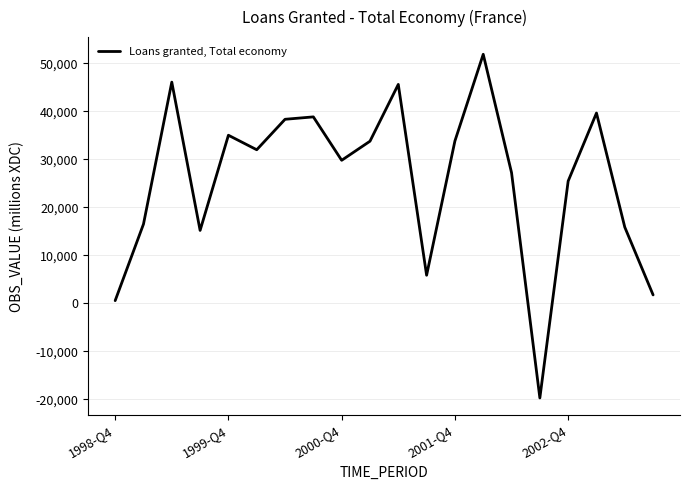

What is the smallest value displayed?

-19703